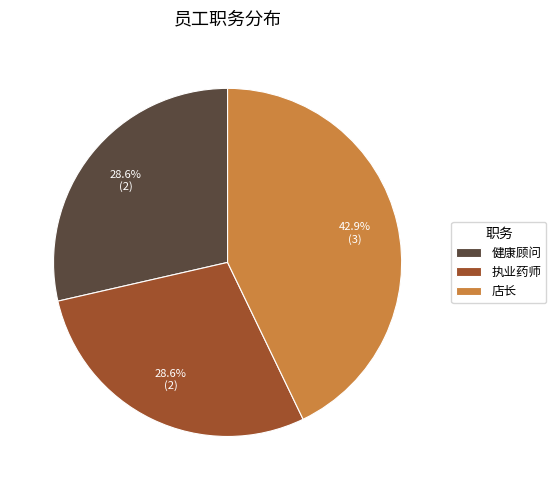

Which has a higher value, 店长 or 健康顾问?

店长